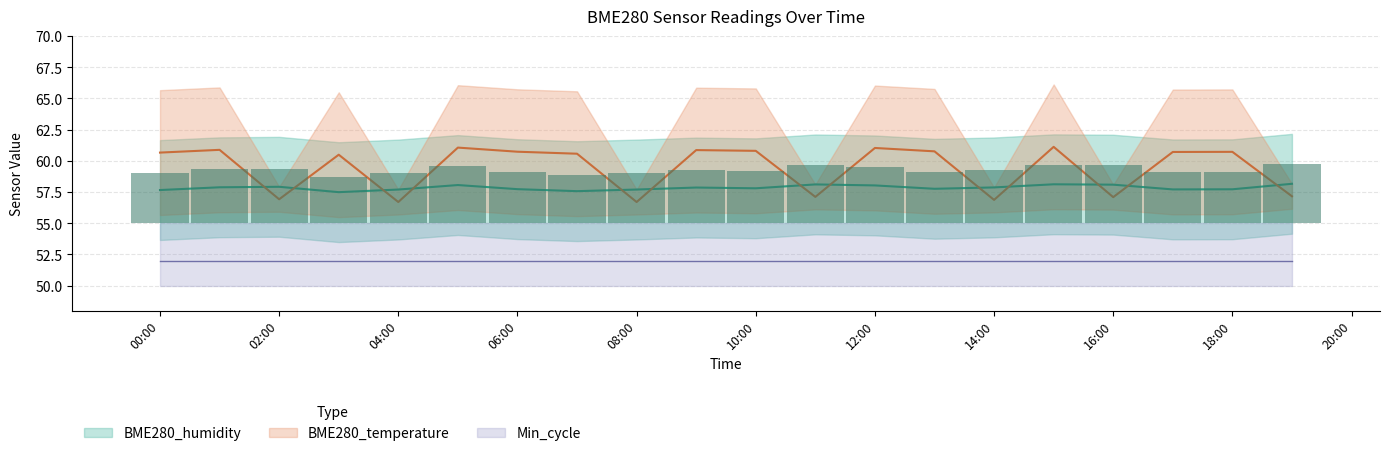

What is the maximum value shown in the chart?

61.1